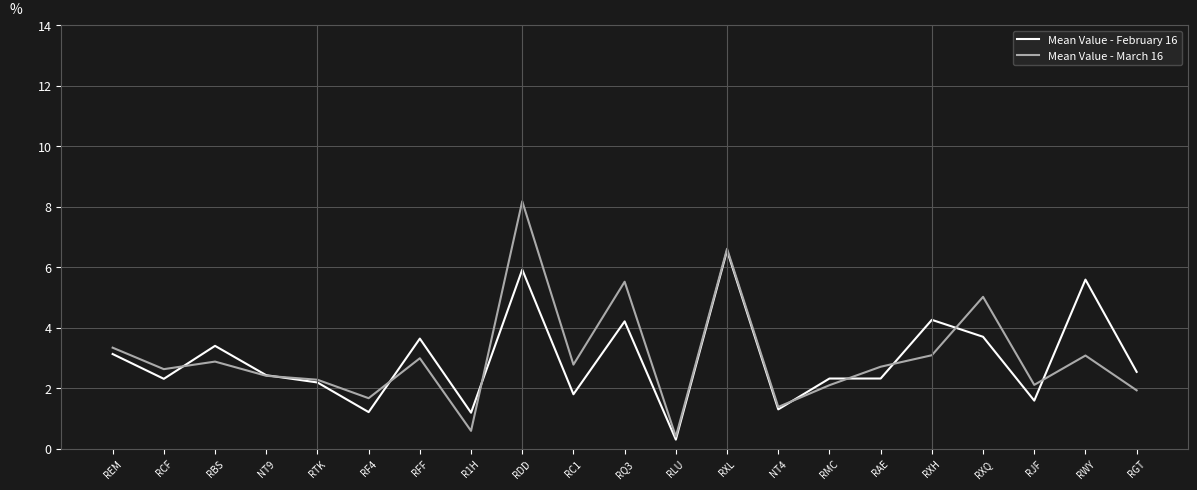

True or false: Mean Value - February 16 and Mean Value - March 16 intersect in this chart.

True